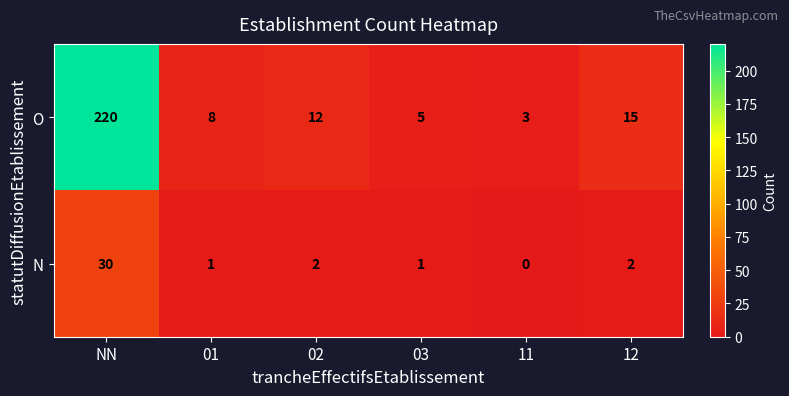

Rank the series at 03 from highest to lowest value.

O, N